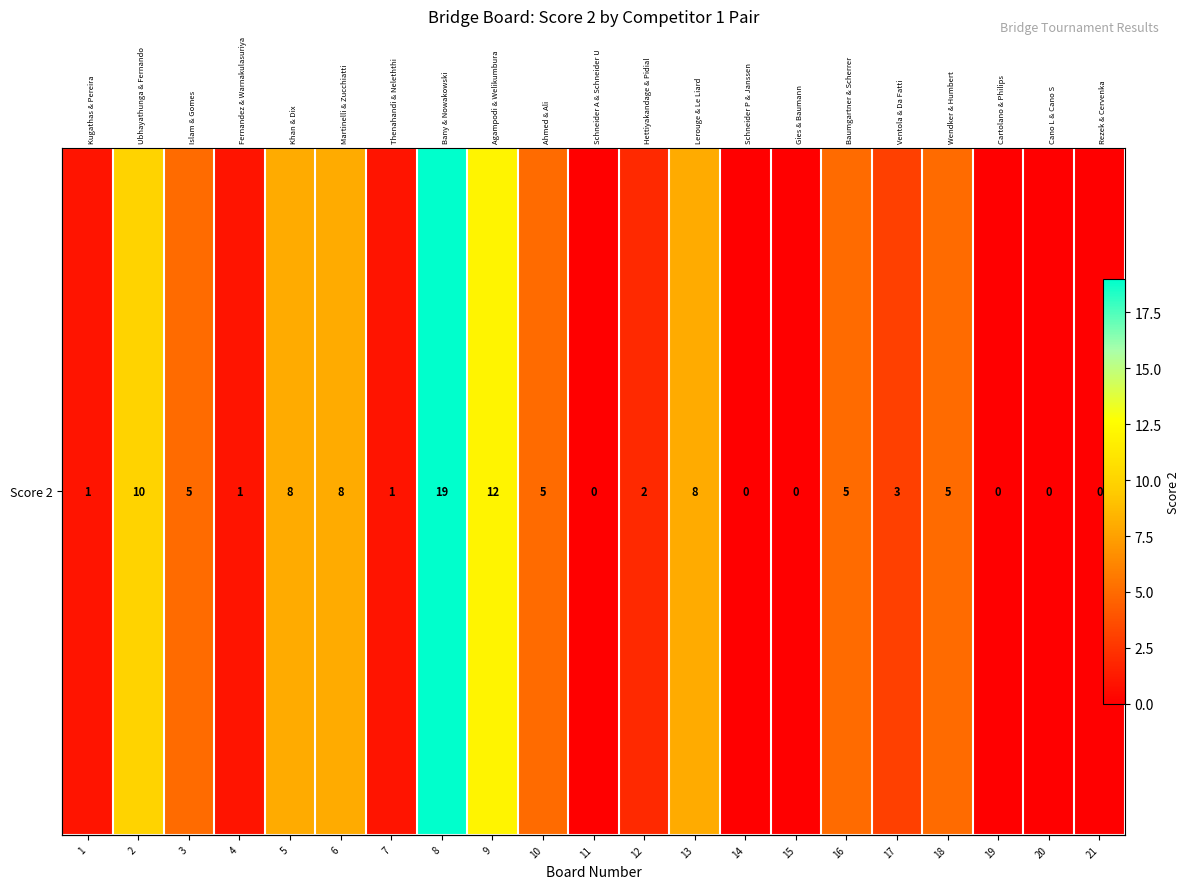

What is the ratio of the value at 18 to the value at 8?

0.3